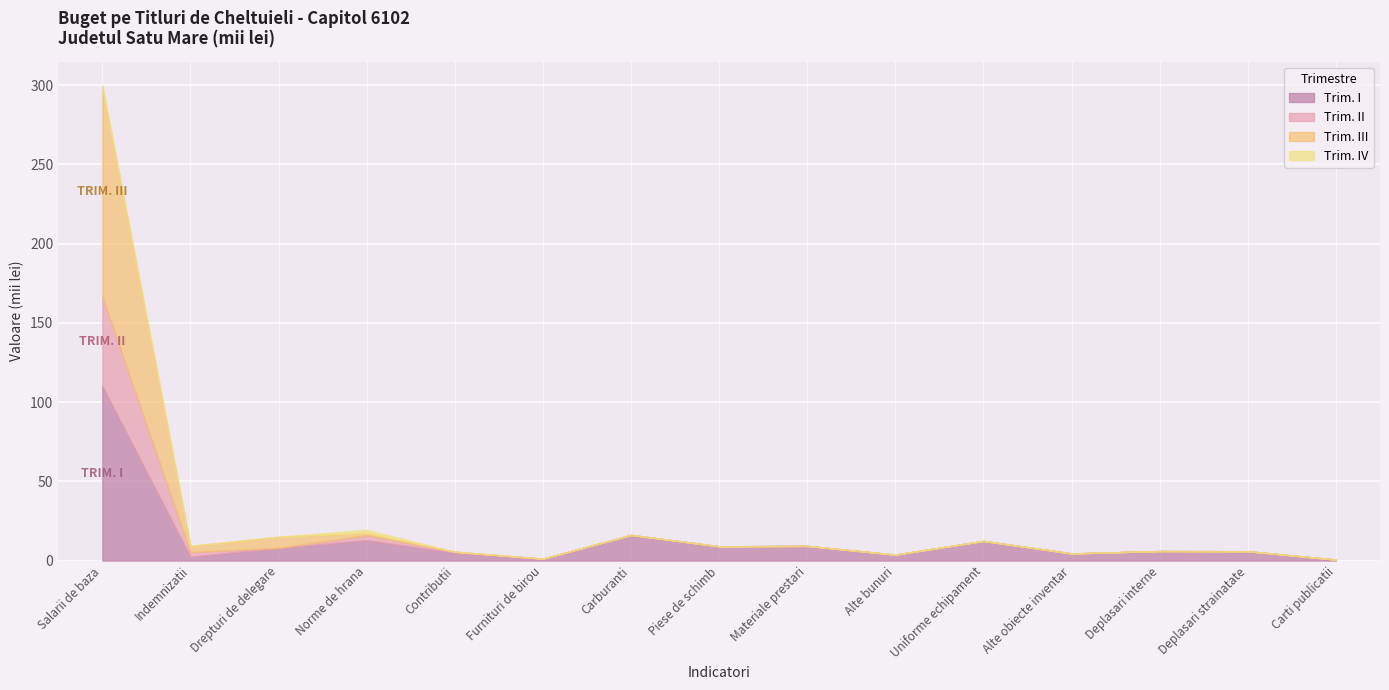

In Trim. I, how many points are higher than both neighbors (excluding endpoints)?

5